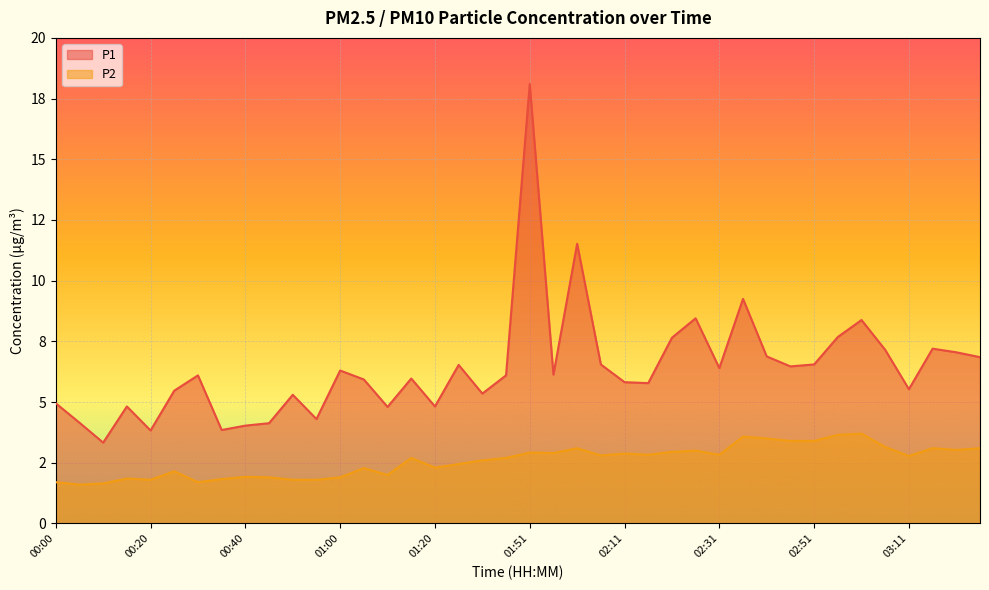

What position from the right is 01:20?

24